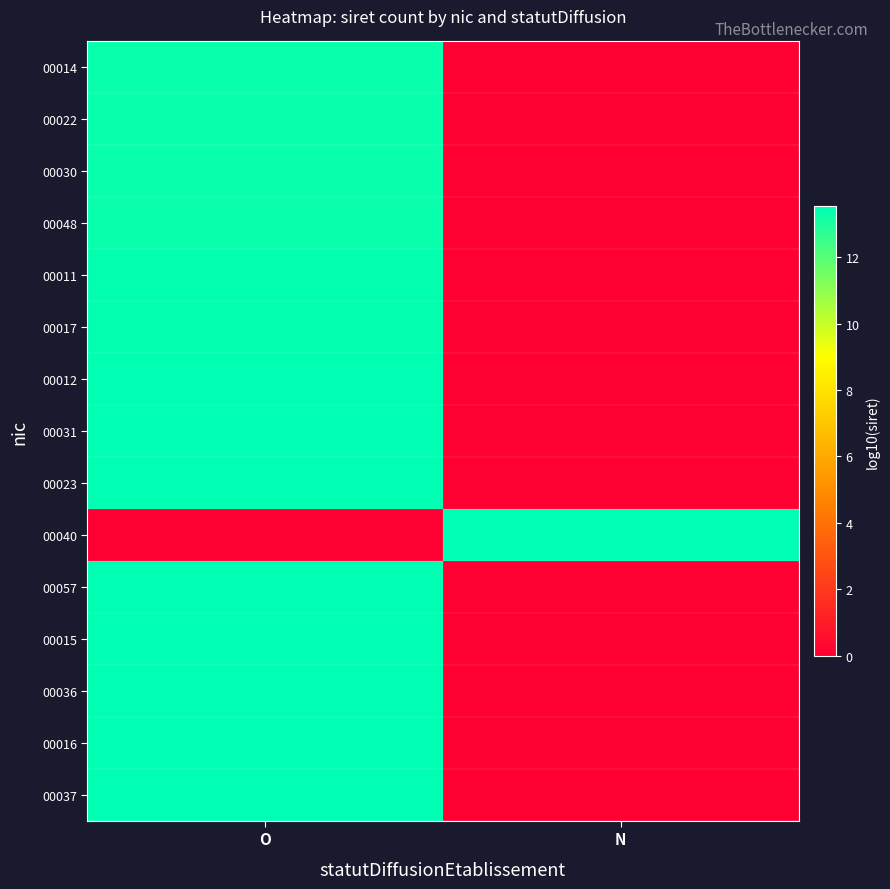

Between O and N, which is larger?

O